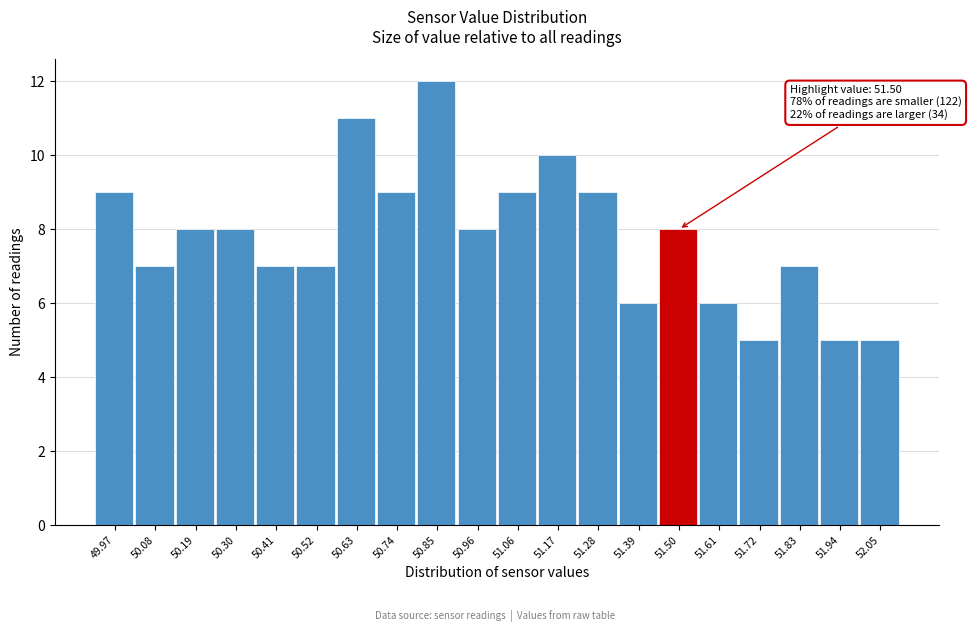

Over which range of the x-axis is the bar tallest?

50.80 to 50.90